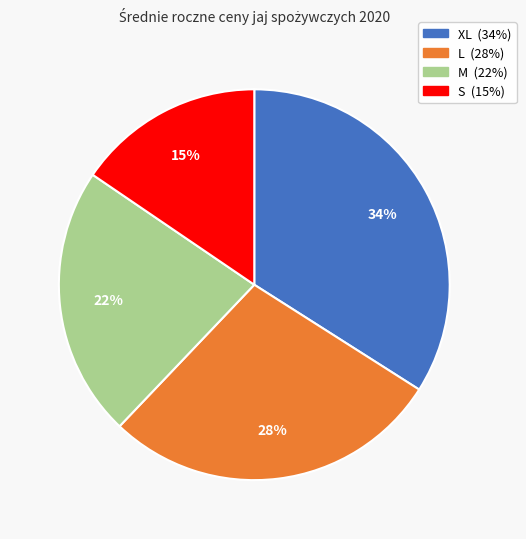

To the nearest percent, what is the average slice percentage?

25%